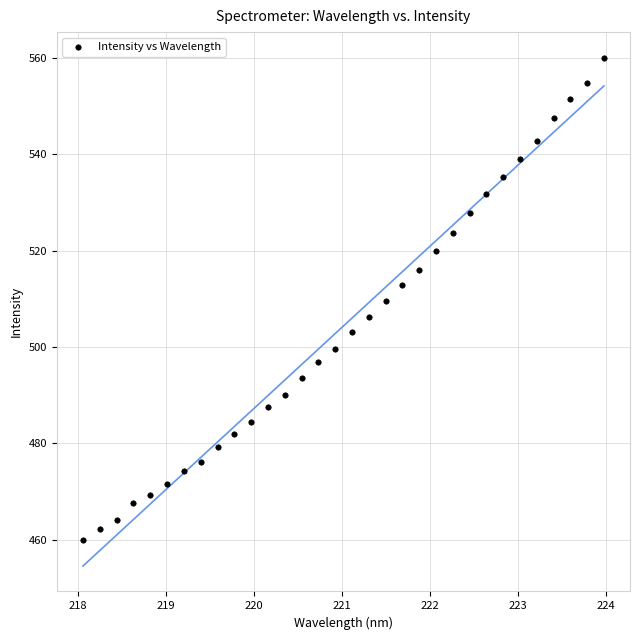

What is the range of Y values (max minus min)?

100.2